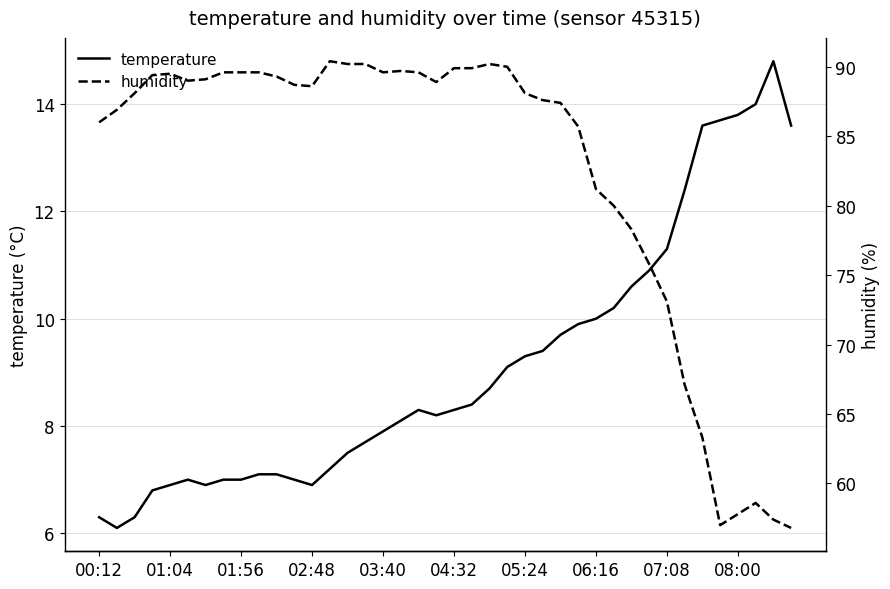

True or false: humidity and temperature intersect in this chart.

False